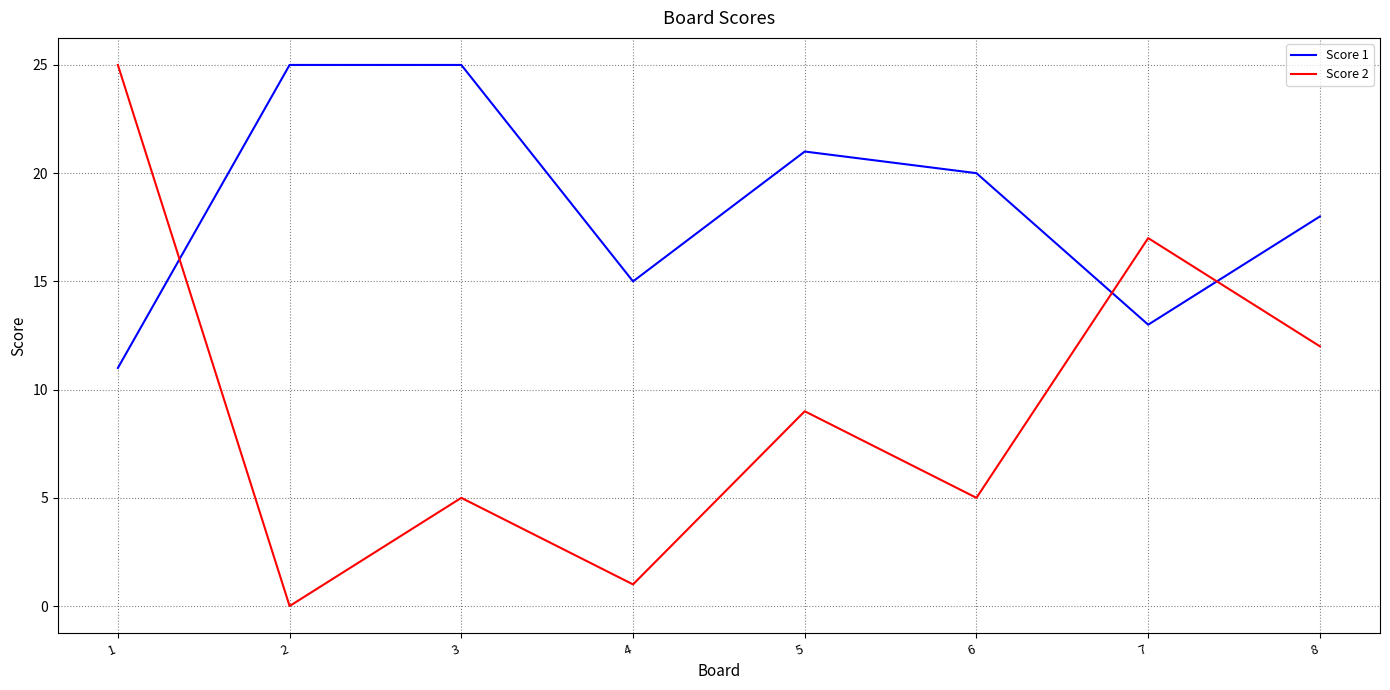

Does the chart display data point markers on the line(s)?

No